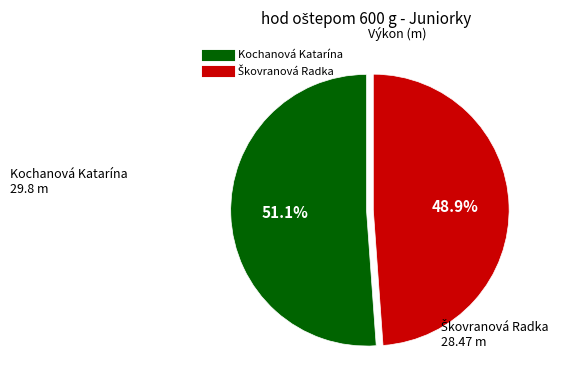

To the nearest percent, what is the difference between the largest and smallest slice percentages?

2%